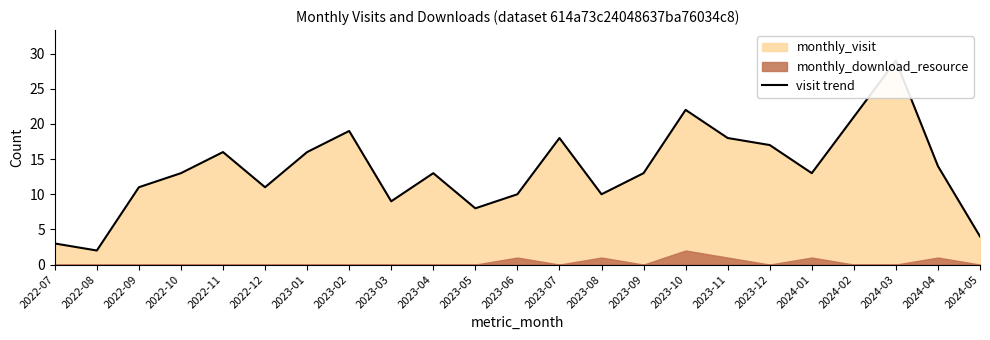

How many values exceed 13?

10